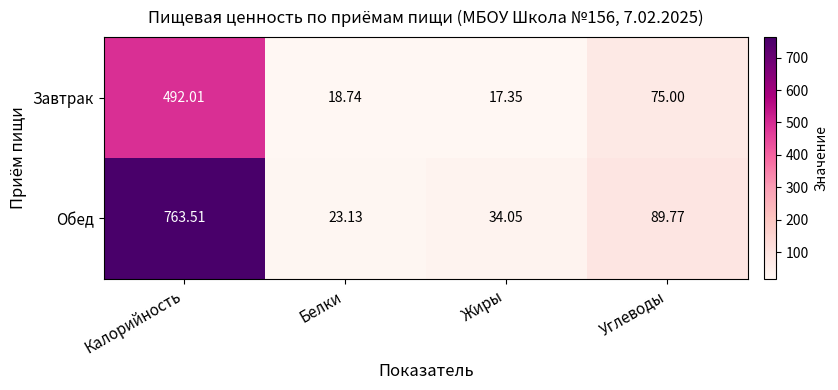

Rank the series by their maximum value, from highest to lowest.

Обед, Завтрак